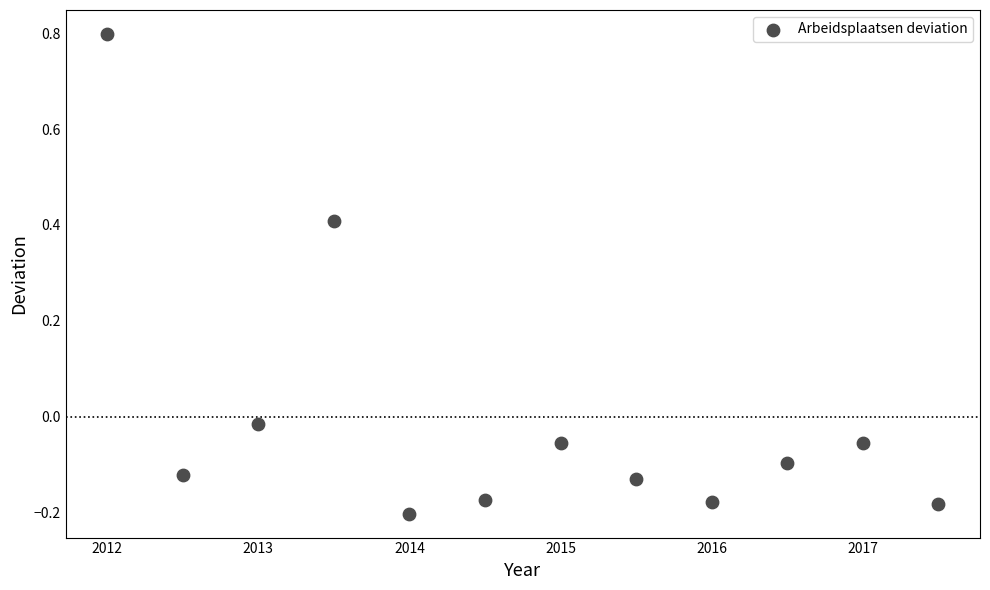

What is the range of Y values (max minus min)?

1.0